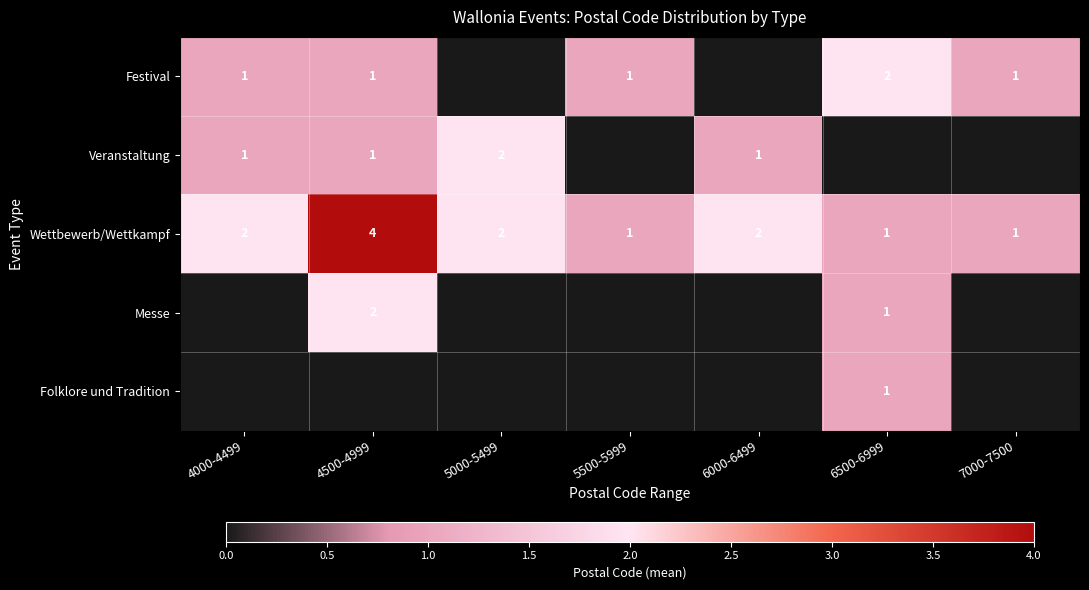

What is the sum of the Messe values at 6500-6999 and 4500-4999?

3